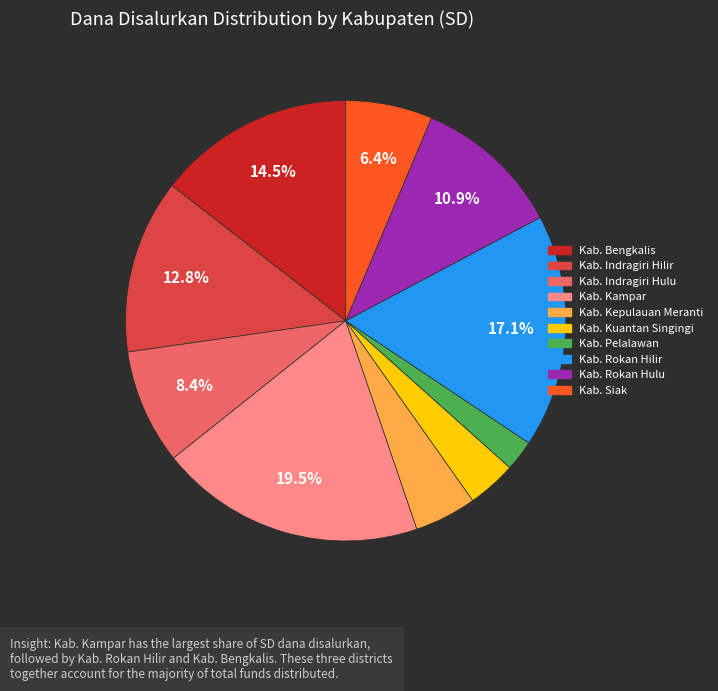

To the nearest percent, what is the difference between the Kab. Kuantan Singingi and Kab. Bengkalis slice percentages?

11%